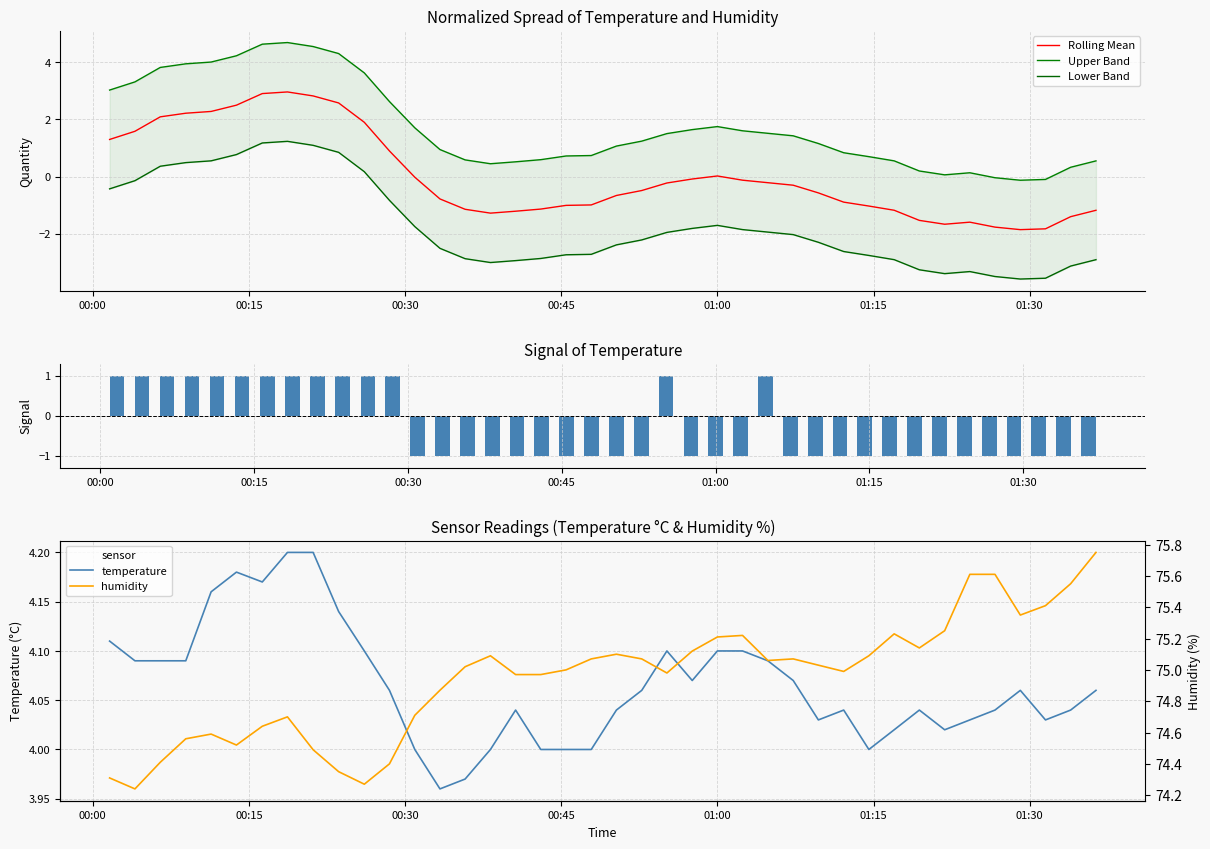

List the series in order of their peak value, lowest first.

Signal, Lower Band, Rolling Mean, temperature, Upper Band, humidity